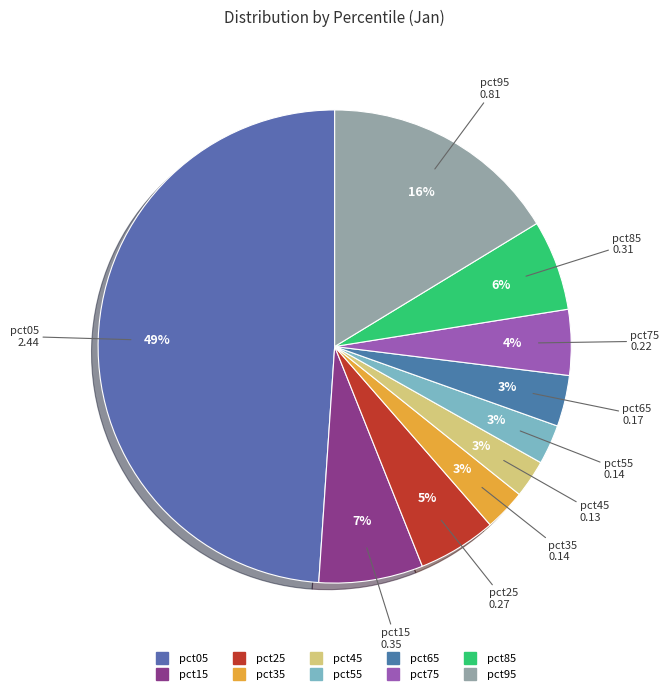

Do pct55 and pct15 together represent more than half of the pie?

No